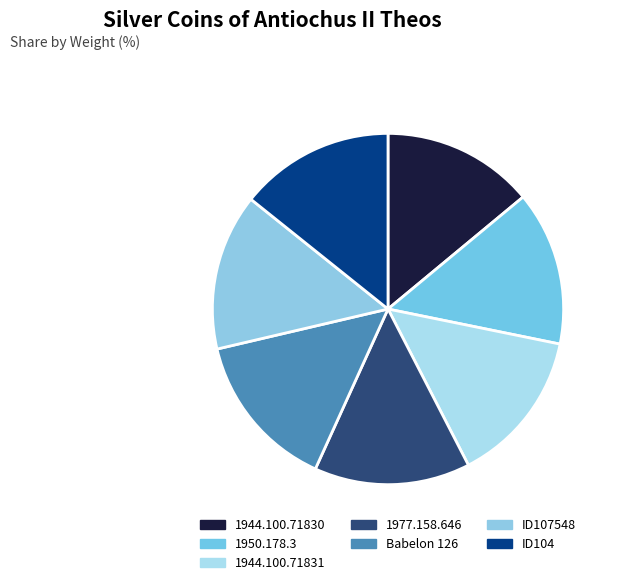

Is it true that 1950.178.3 is 1% of the pie?

False